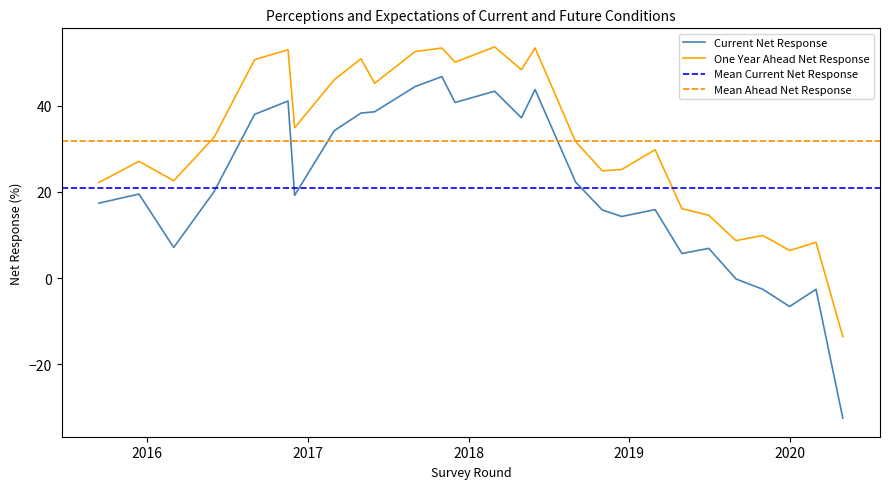

Rank the series by their average value, from highest to lowest.

One Year Ahead Net Response, Current Net Response